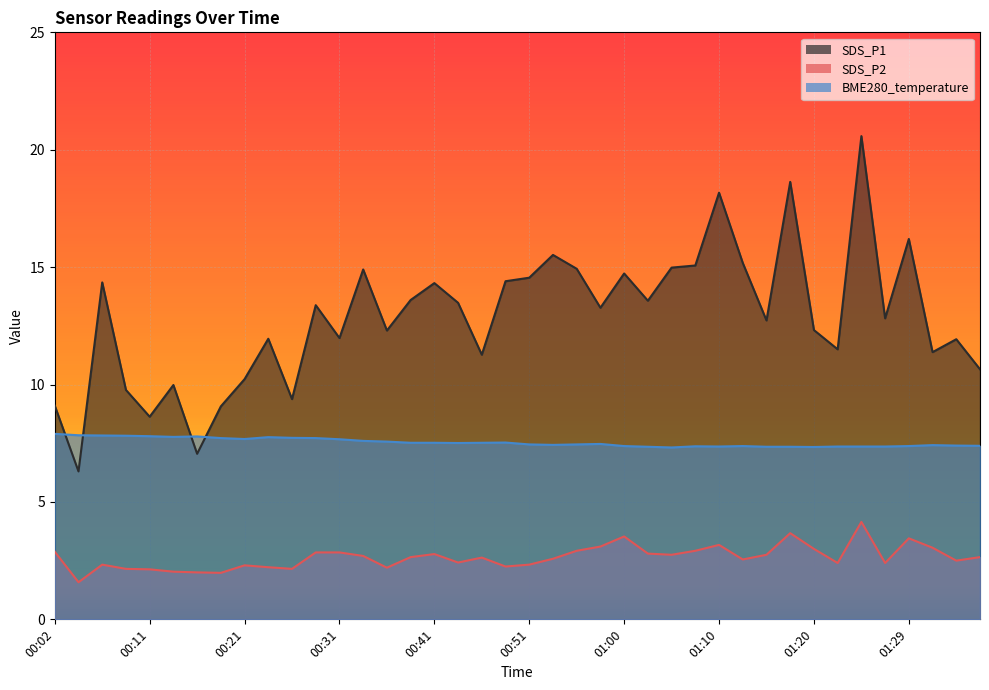

Between 00:55 and 01:34, which series saw the biggest shift?

SDS_P1